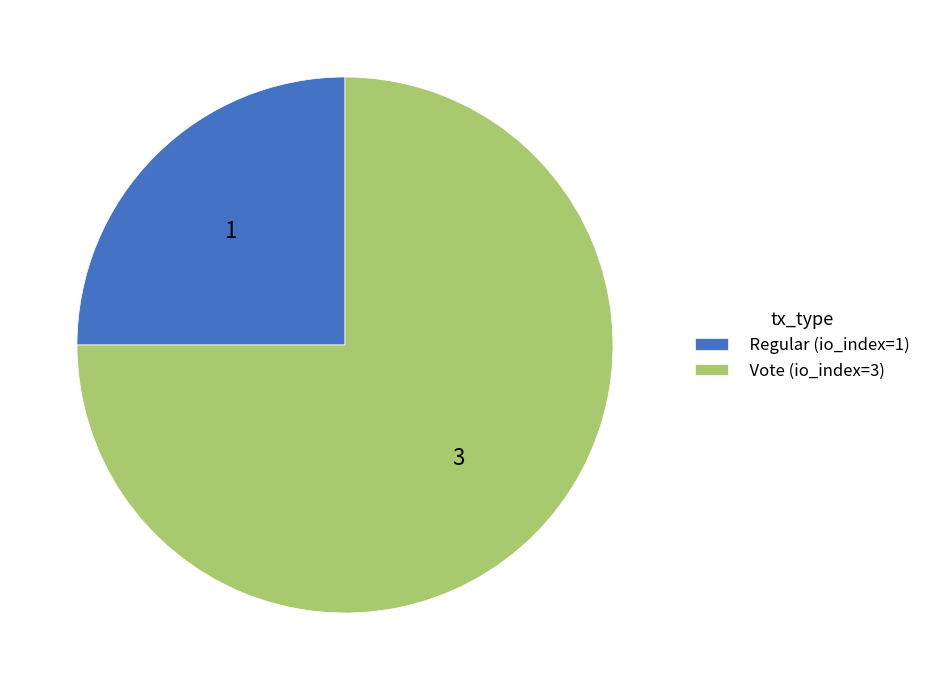

Which slice represents more than half of the pie?

Vote (io_index=3)